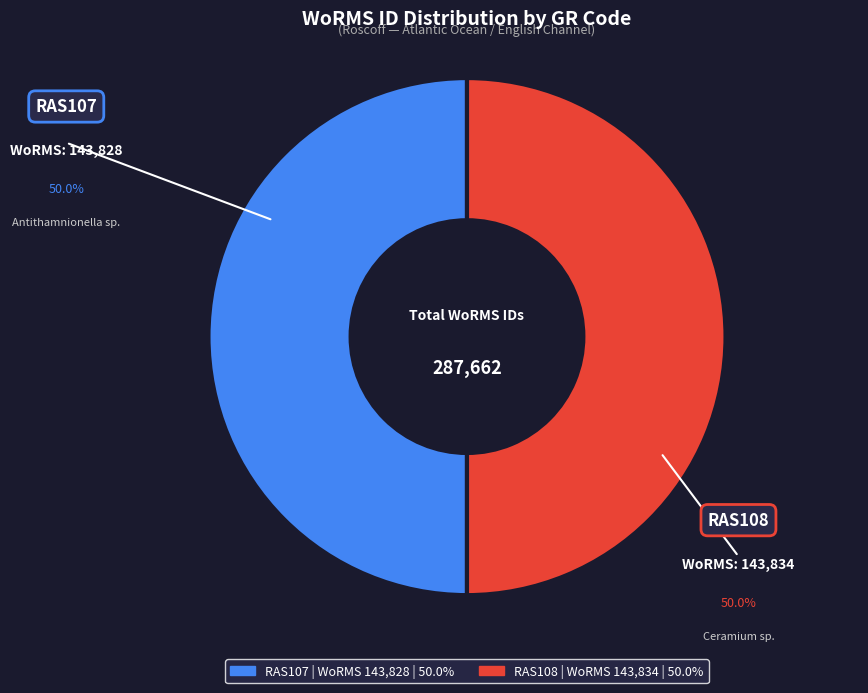

What is the ratio of the value at RAS108 to the value at RAS107?

1.0